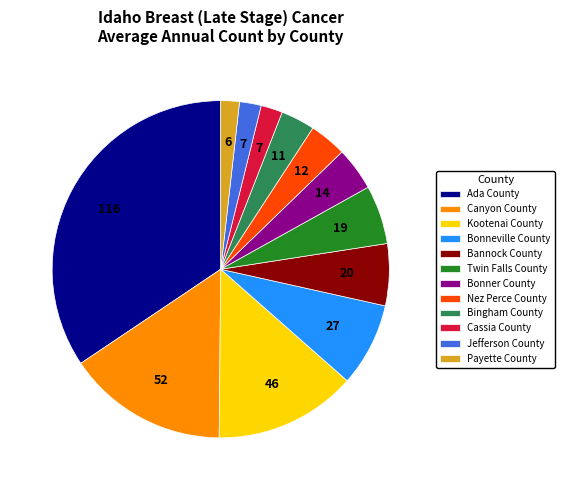

Does any single category account for the majority?

No